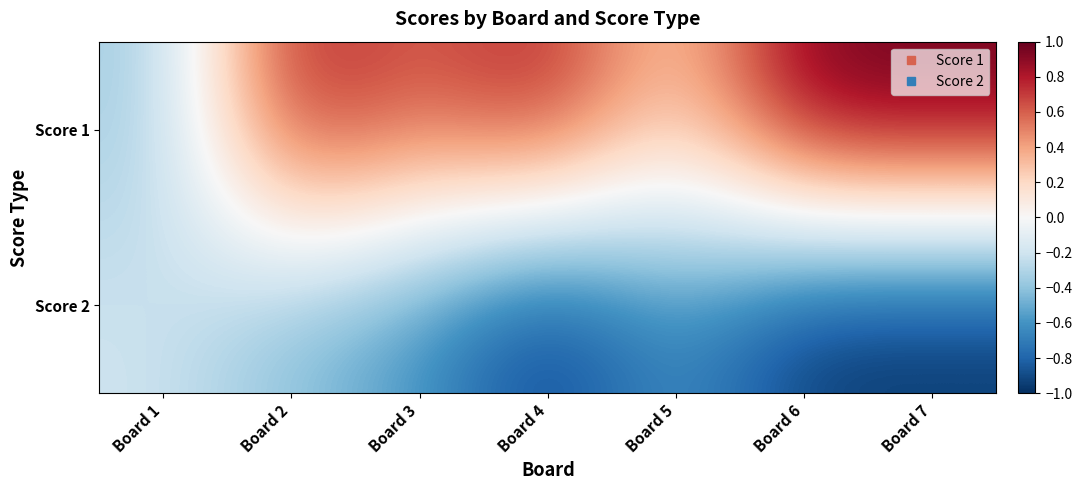

How many series are shown in this chart?

2